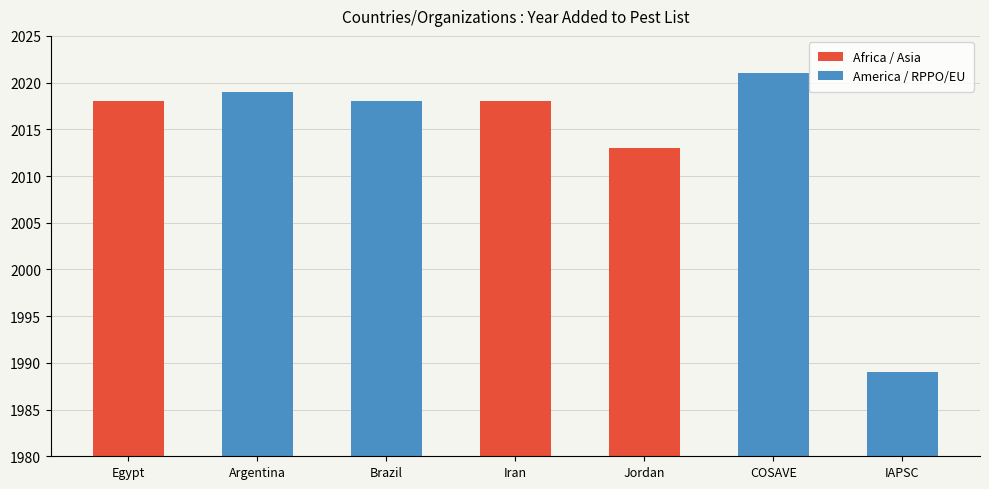

Where is the data nearest to the value 2005?

Jordan